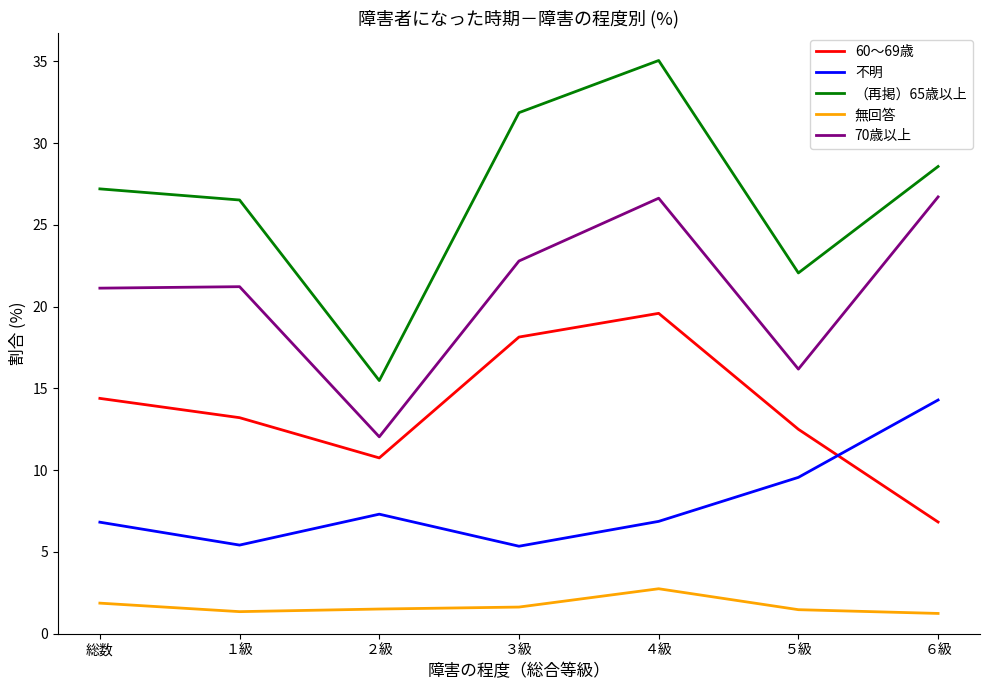

Which series has the largest range (max minus min)?

（再掲）65歳以上